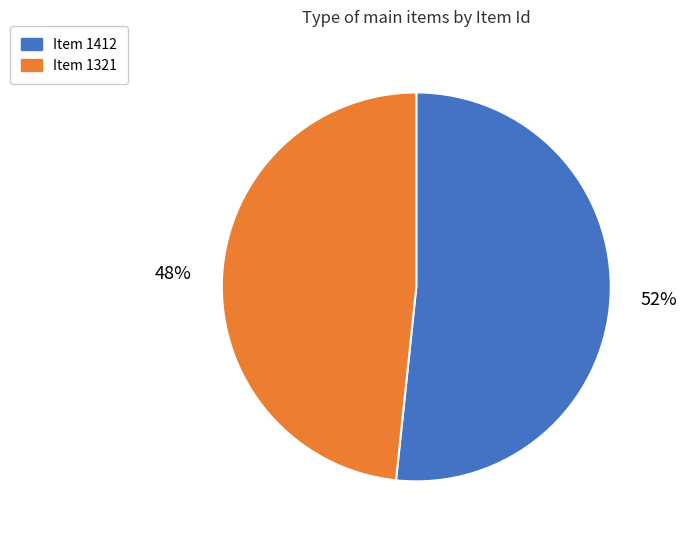

Rank the categories by value from lowest to highest.

Item 1321, Item 1412